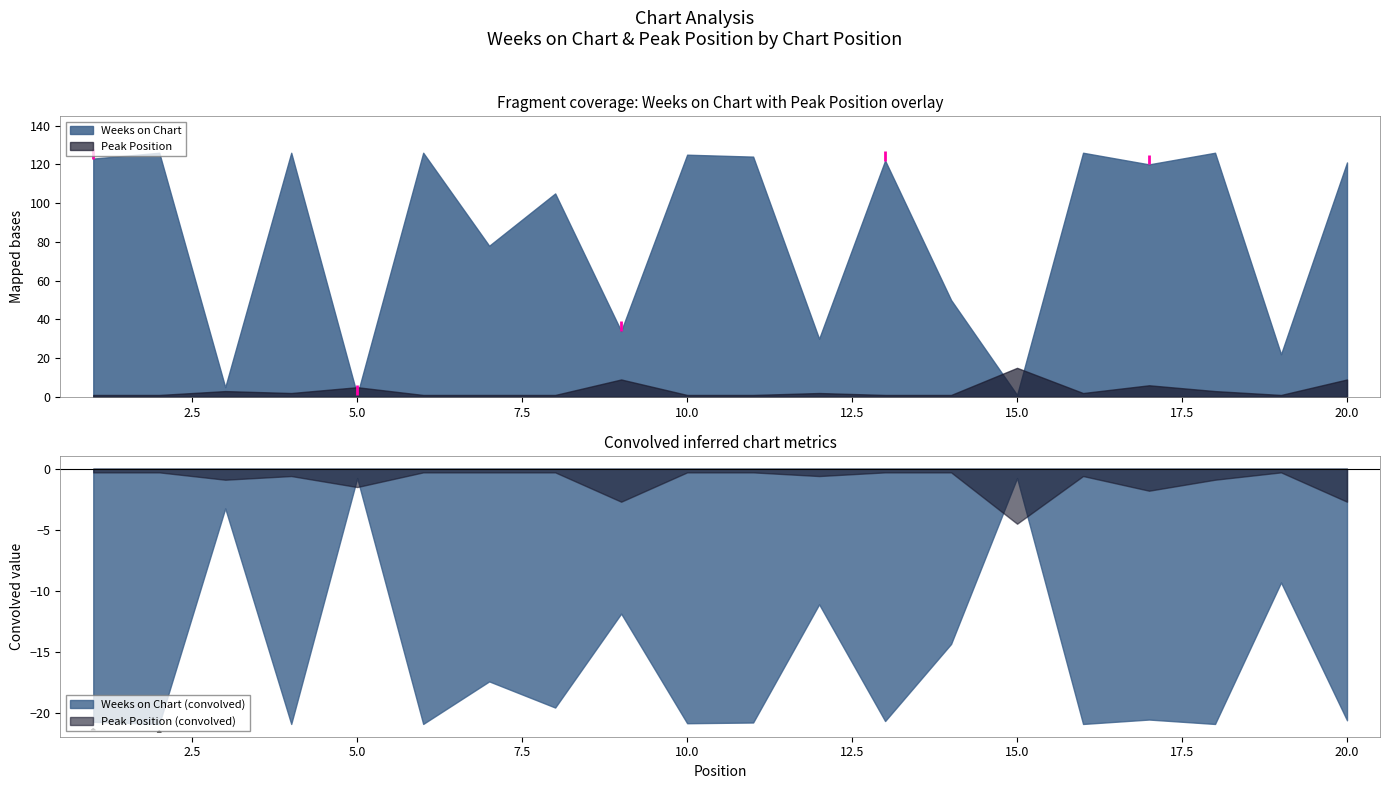

How many data points does each series have?

20